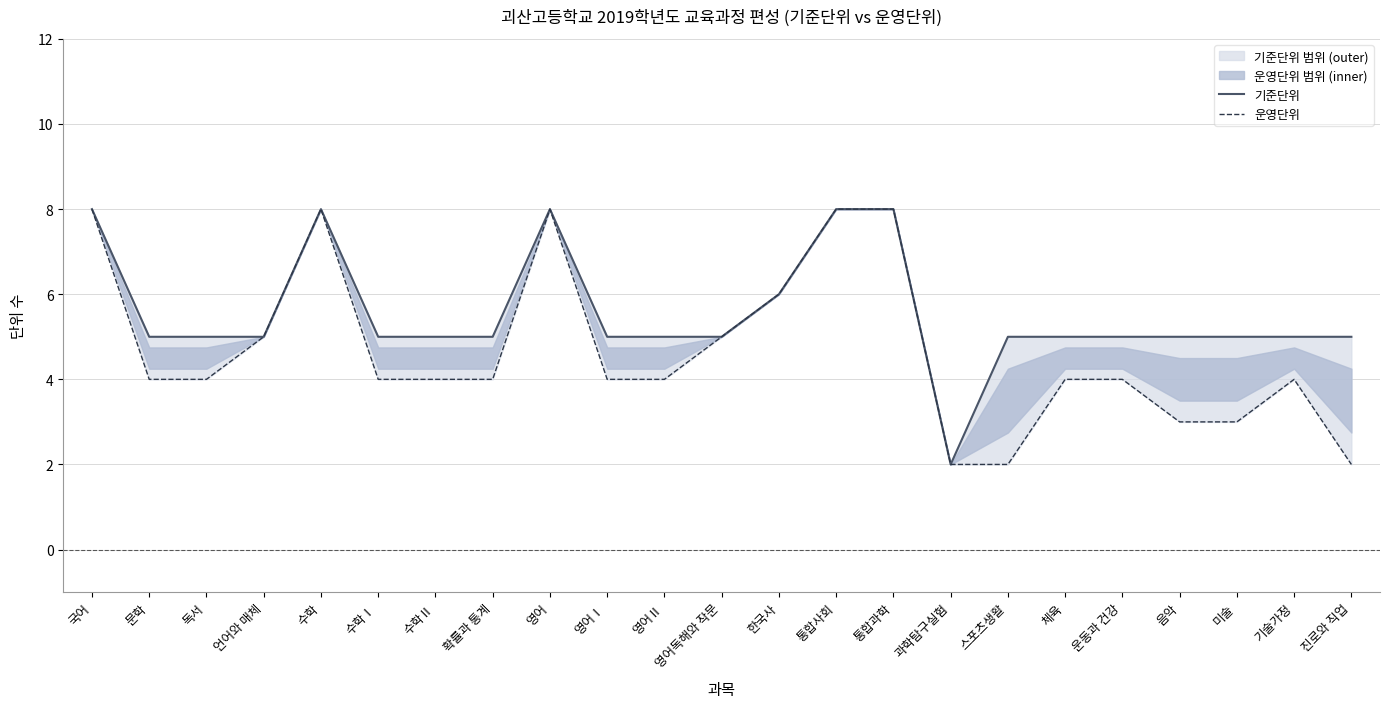

What is the label of the 18th point from the right?

수학Ⅰ